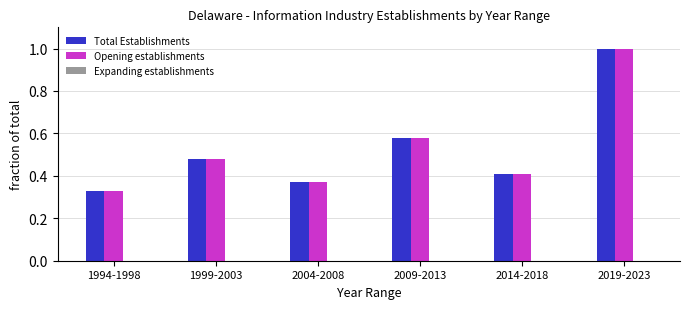

What is the sum of the Total Establishments values at 2009-2013 and 1994-1998?

0.9